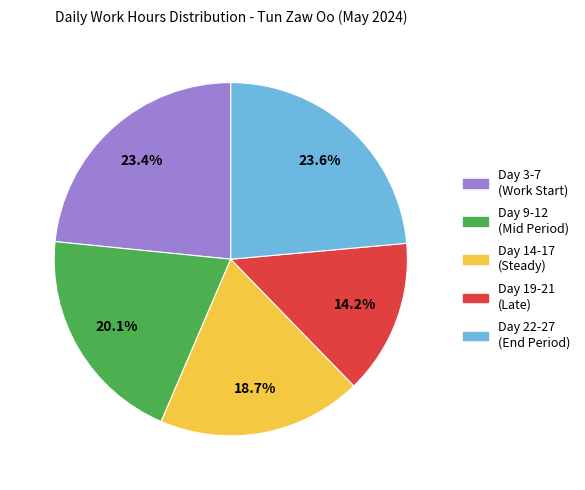

Count the number of slices in the pie.

5